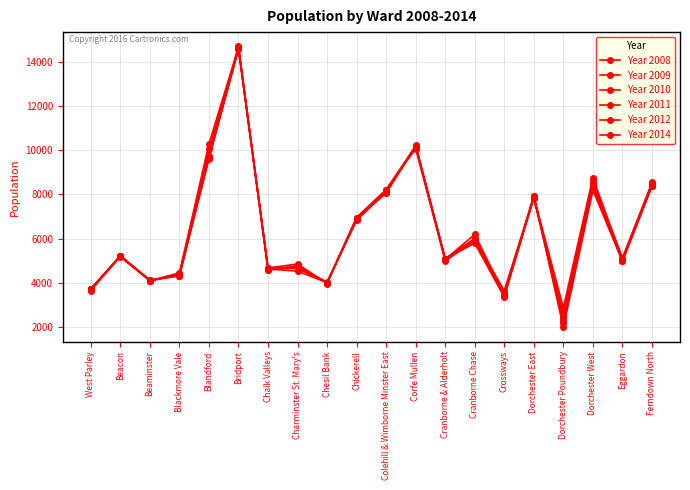

Rank the series by their maximum value, from highest to lowest.

Year 2008, Year 2014, Year 2011, Year 2012, Year 2009, Year 2010